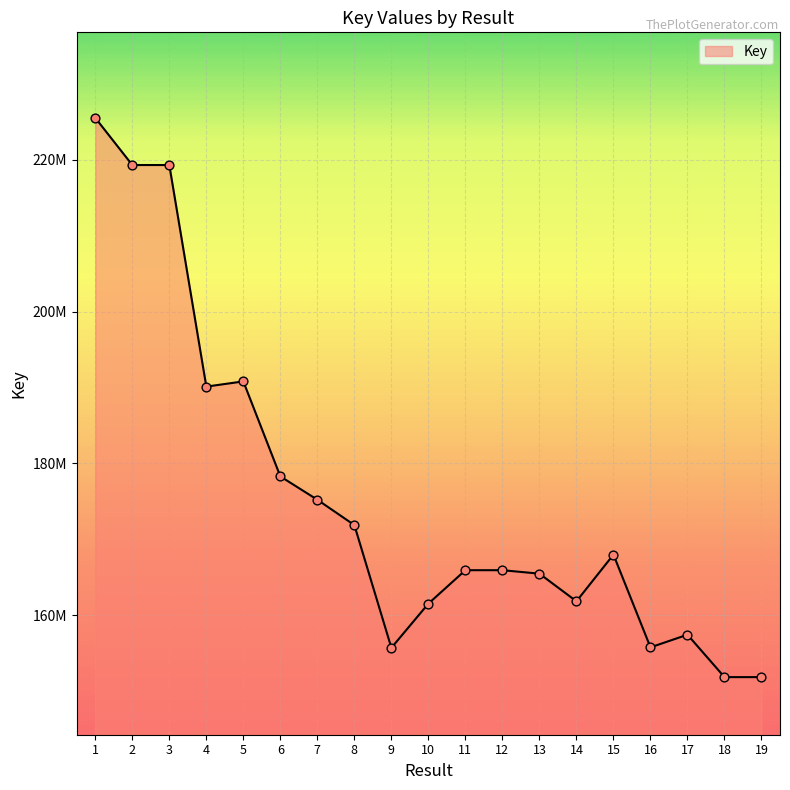

Between 16 and 7, which is larger?

7